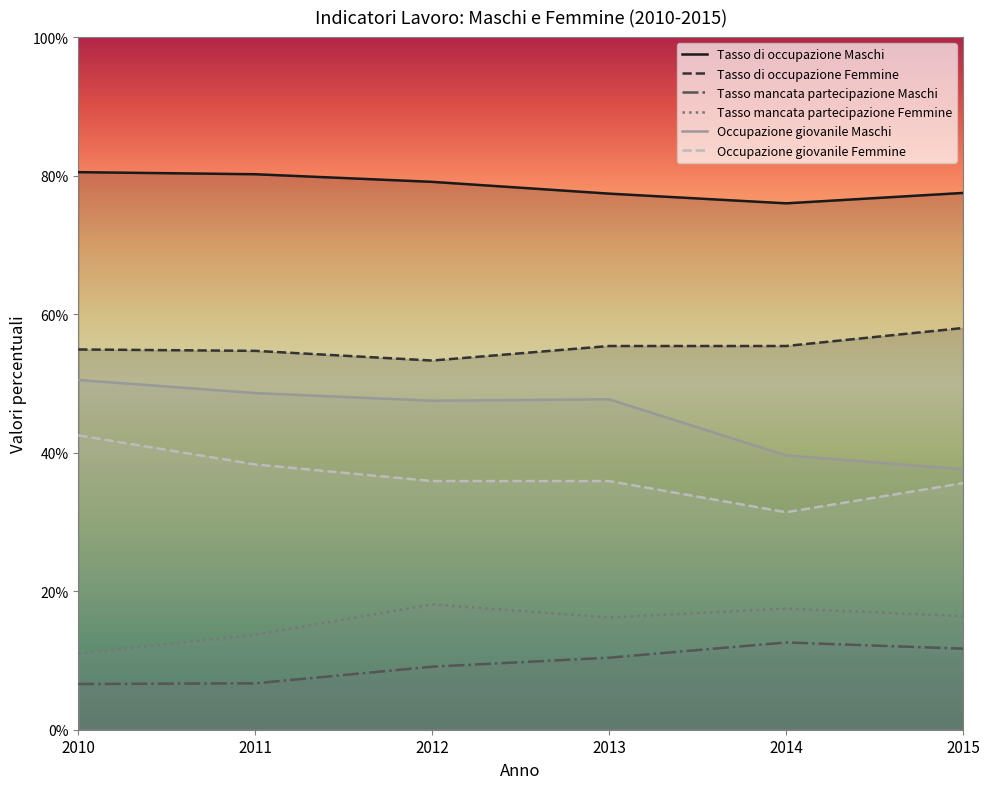

In Tasso mancata partecipazione Femmine, how many points are higher than both neighbors (excluding endpoints)?

2